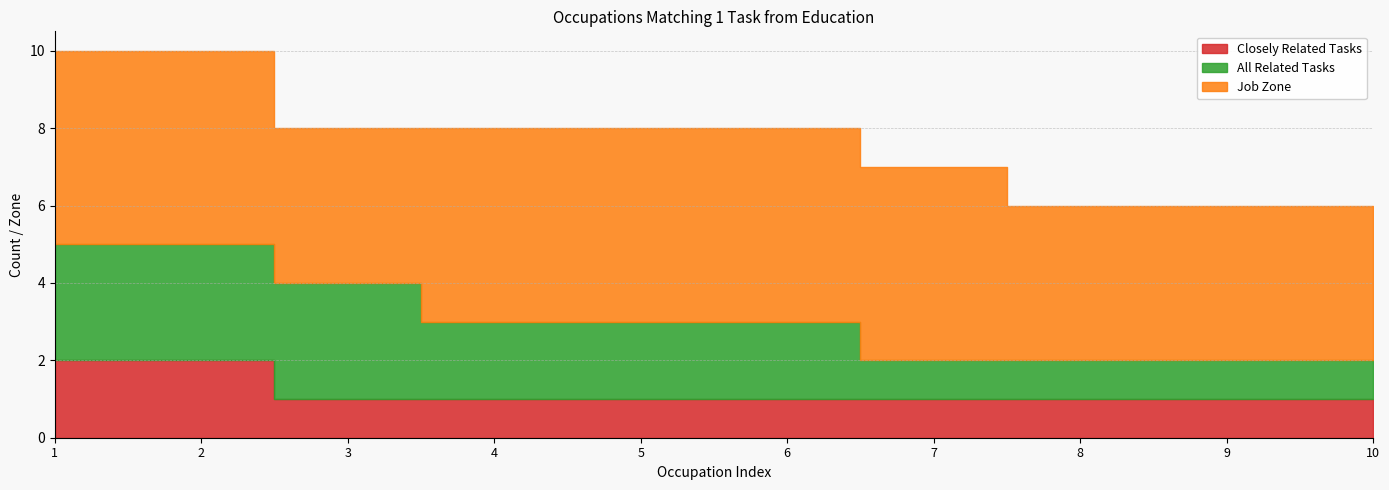

What is the difference between the second highest and minimum values in the All Related Tasks series?

2